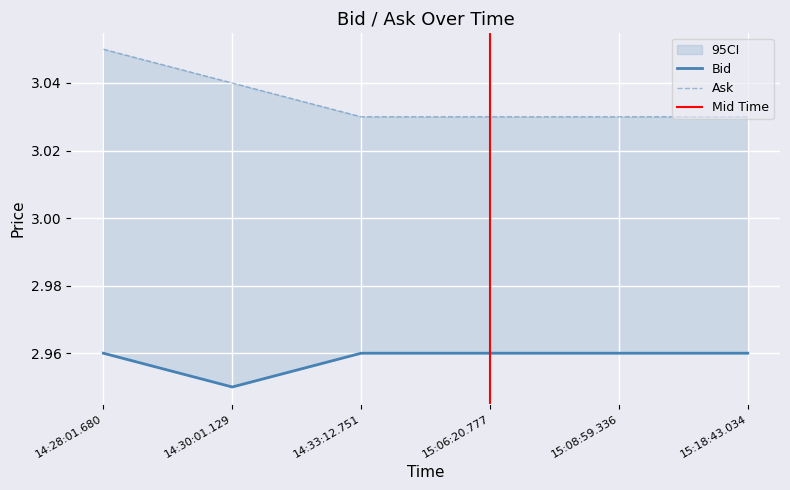

Which has a higher value, 14:28:01.680 or 15:06:20.777?

14:28:01.680